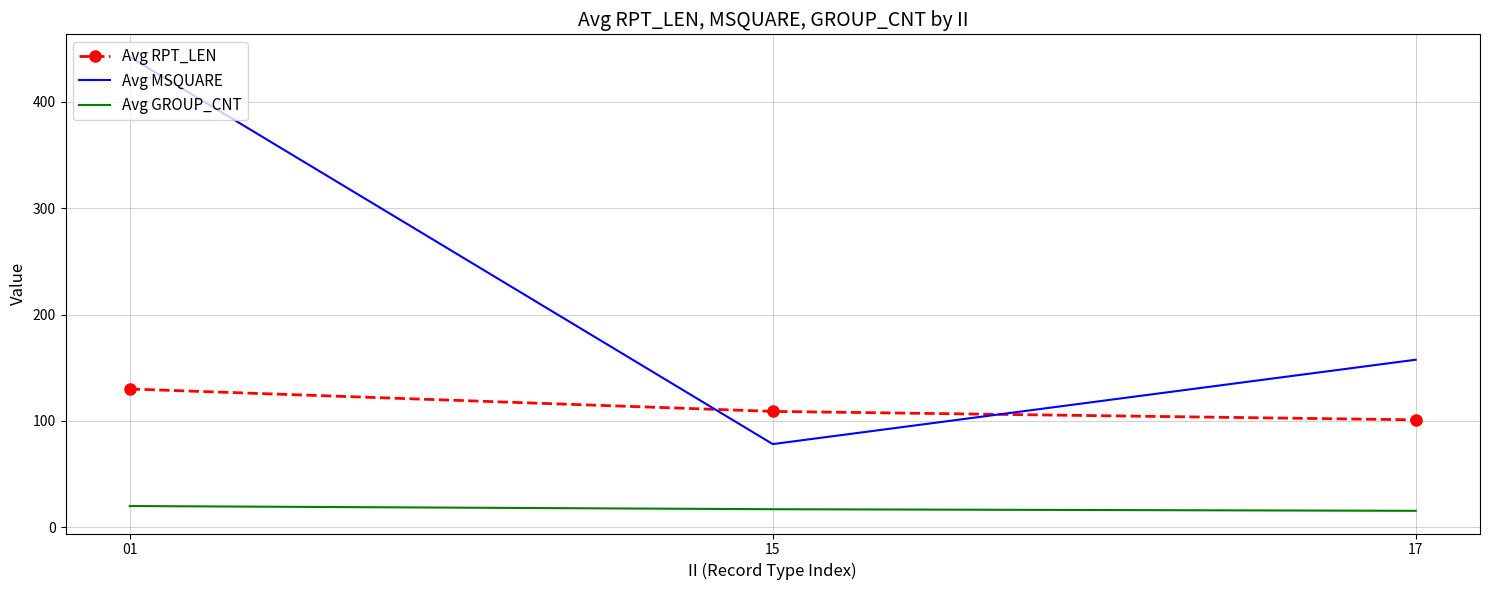

What is the difference between the maximum and second lowest values in the Avg MSQUARE series?

284.5